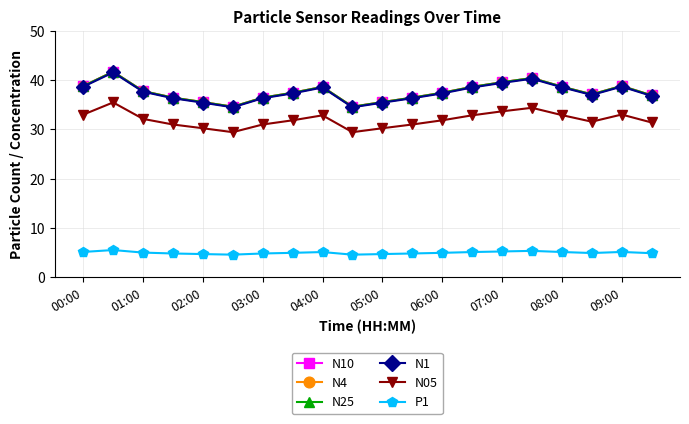

What is the value of the N10 point at the 2nd from the left?

41.7